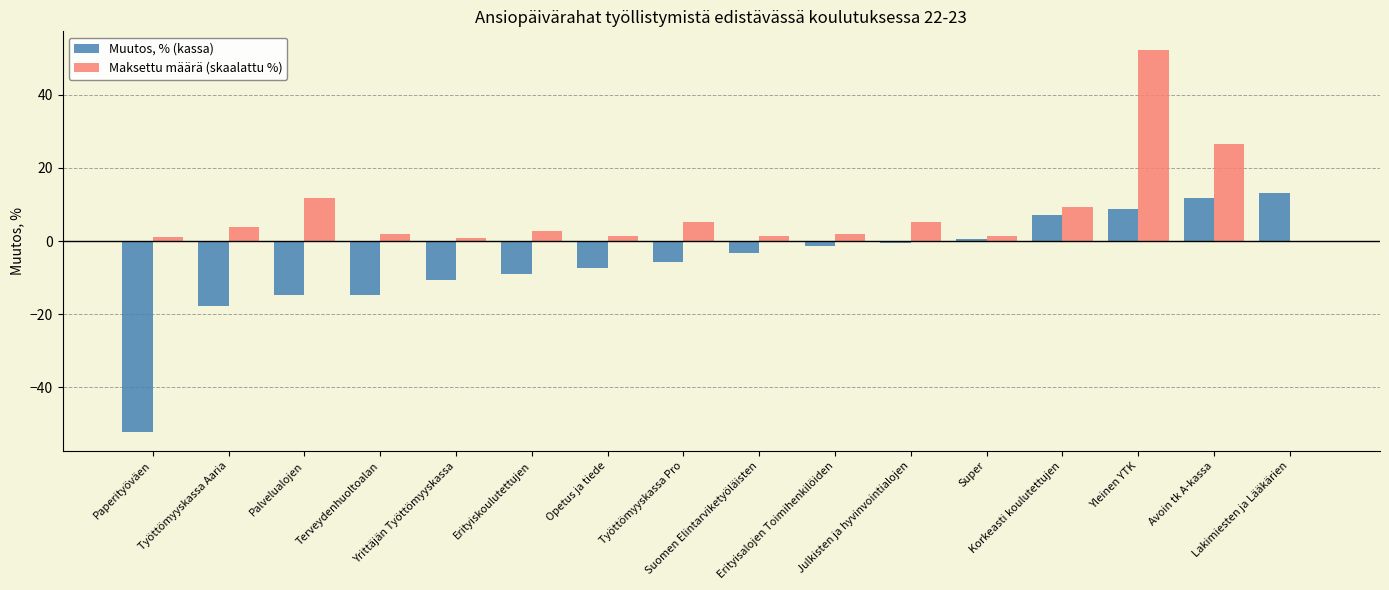

Count the number of data series in this chart.

2